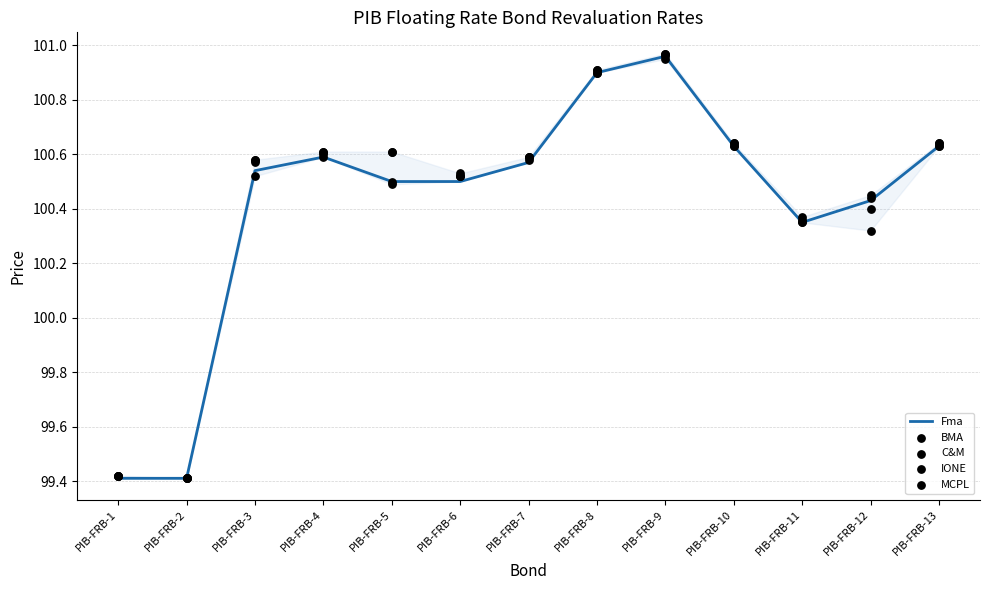

Is the value of C&M at PIB-FRB-3 greater than the value of IONE at PIB-FRB-1?

Yes